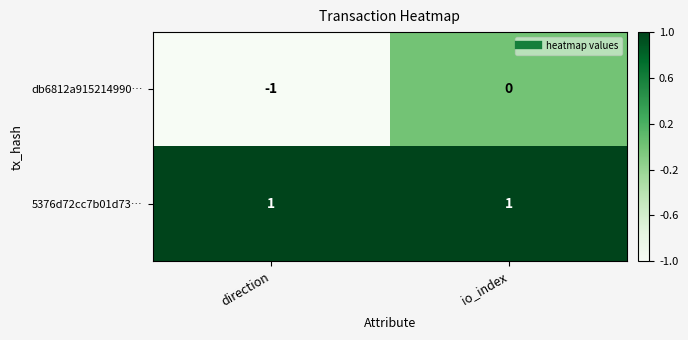

True or false: 5376d72cc7b01d73… has a value of 0 at direction.

False